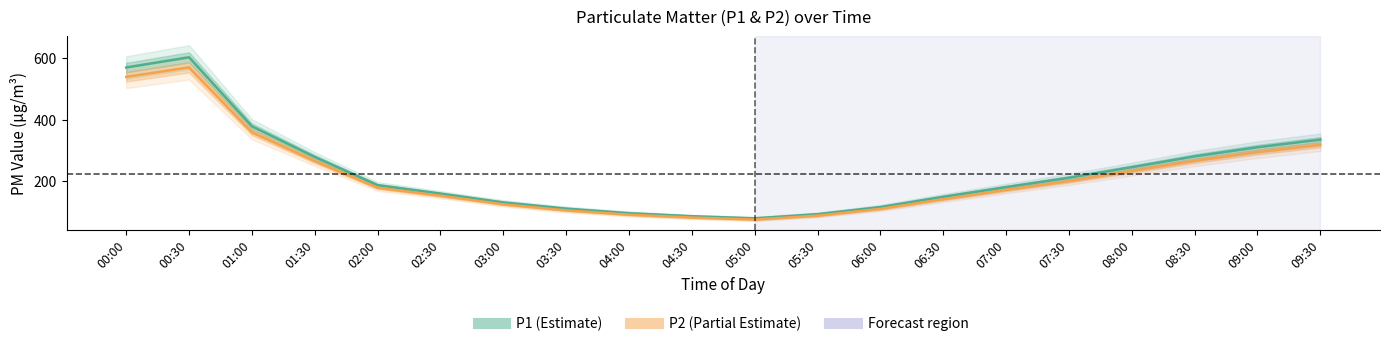

At how many categories does at least one series exceed 351?

3